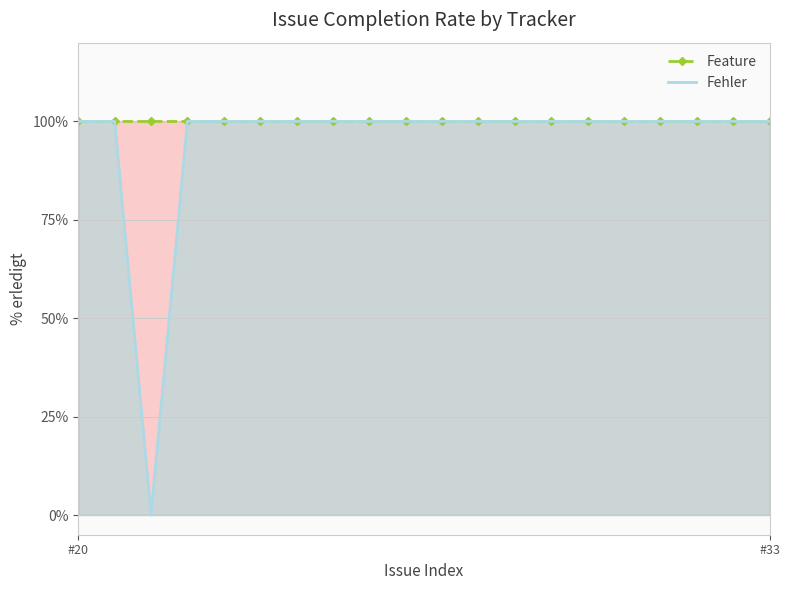

True or false: Feature has a value of 60 at 17.

False